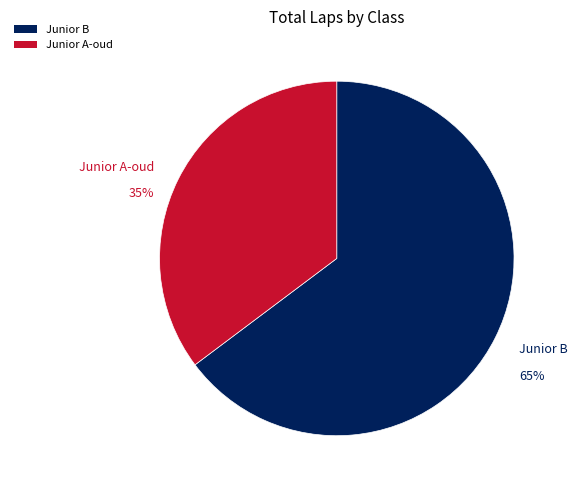

What is the smallest slice in the pie chart?

Junior A-oud